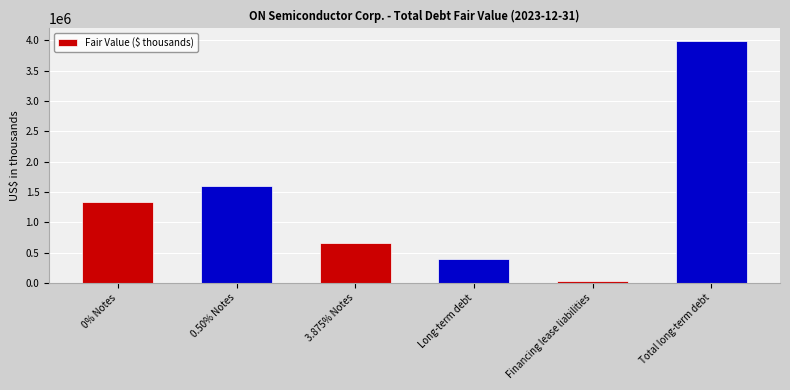

Reading left to right, what are all the values shown in this chart?

0% Notes=1334400	0.50% Notes=1596600	3.875% Notes=652000	Long-term debt=390600	Financing lease liabilities=23200	Total long-term debt=3996800